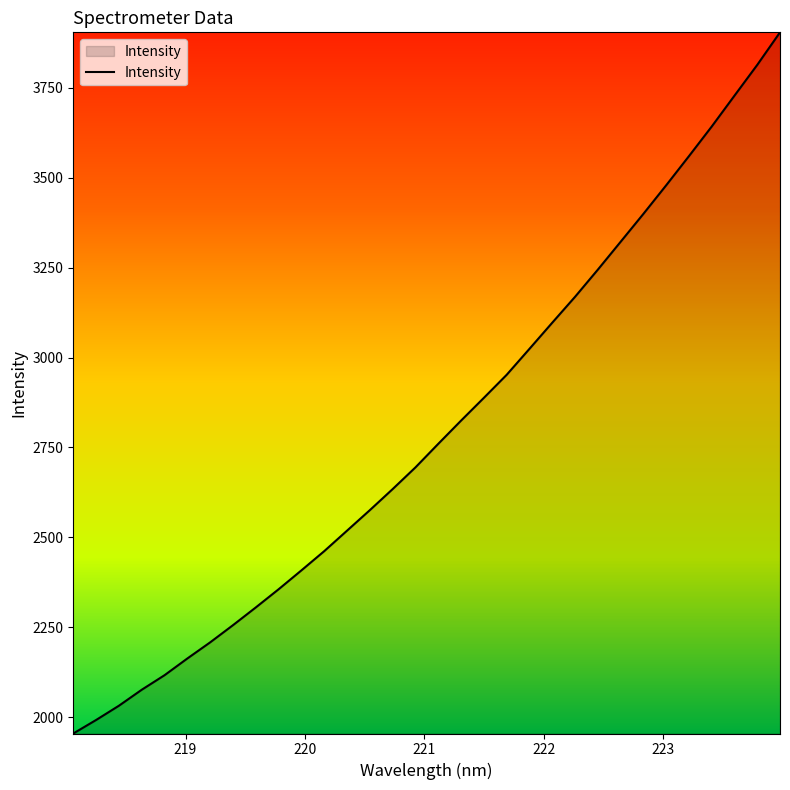

What is the minimum value shown in the chart?

1954.7